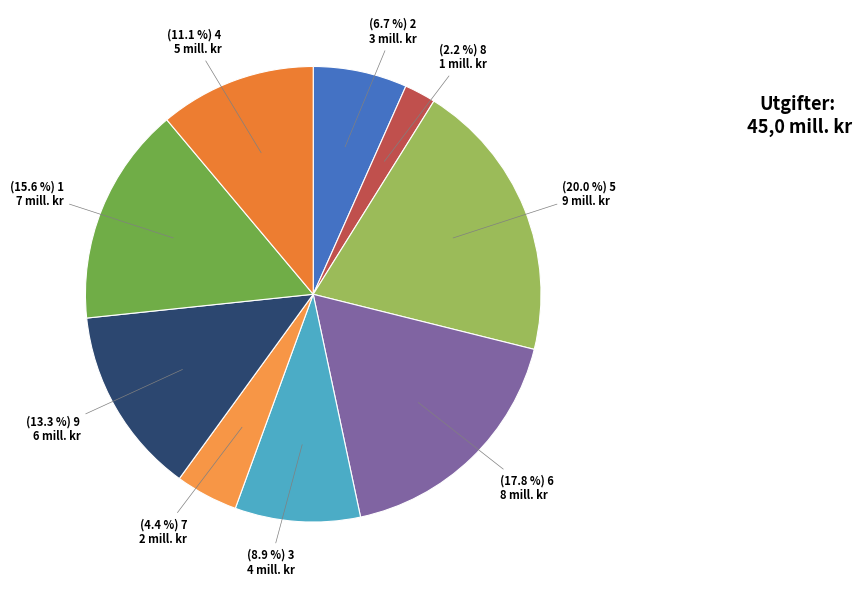

To the nearest percent, what is the difference between the largest and smallest slice percentages?

18%